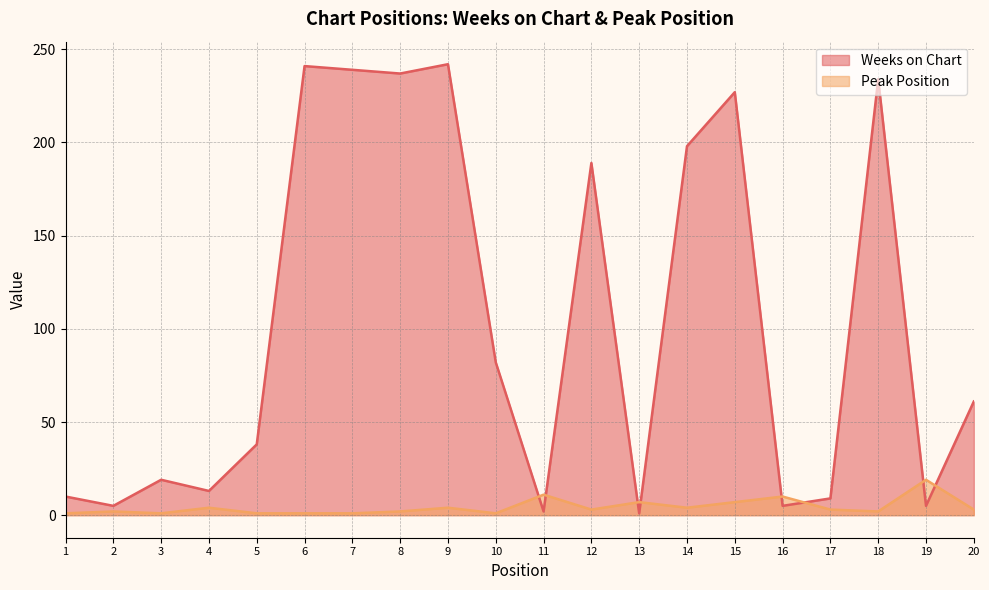

Reading right to left, what are all the values shown in this chart?

Weeks on Chart: 61	5	234	9	5	227	198	1	189	2	82	242	237	239	241	38	13	19	5	10
Peak Position: 3	19	2	3	10	7	4	7	3	11	1	4	2	1	1	1	4	1	2	1